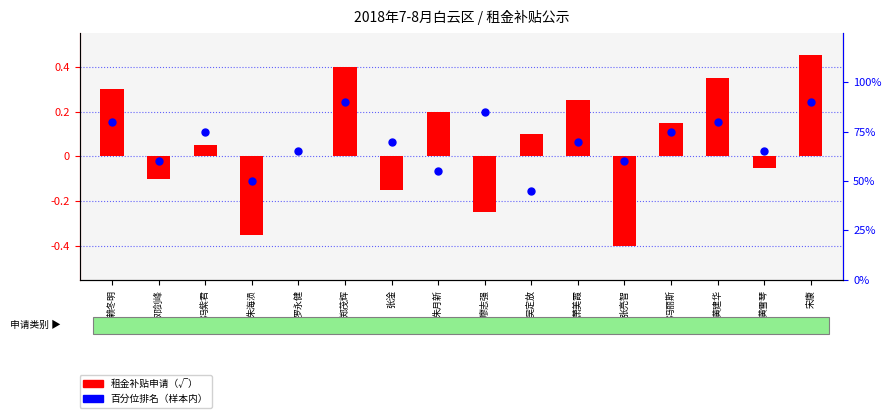

Which series has the largest total across all categories?

百分位排名